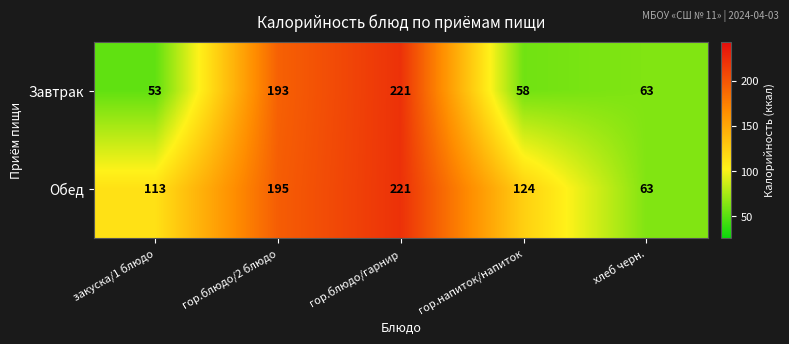

Which series has the largest total across all categories?

Обед